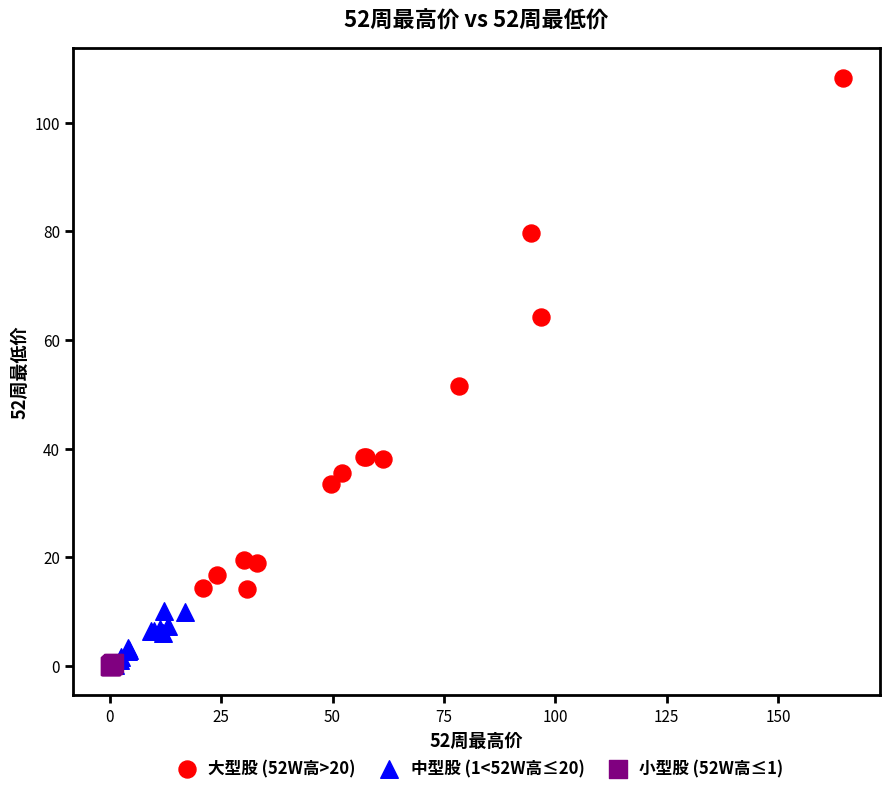

Which series has the widest spread of Y values?

大型股 (52W高>20)